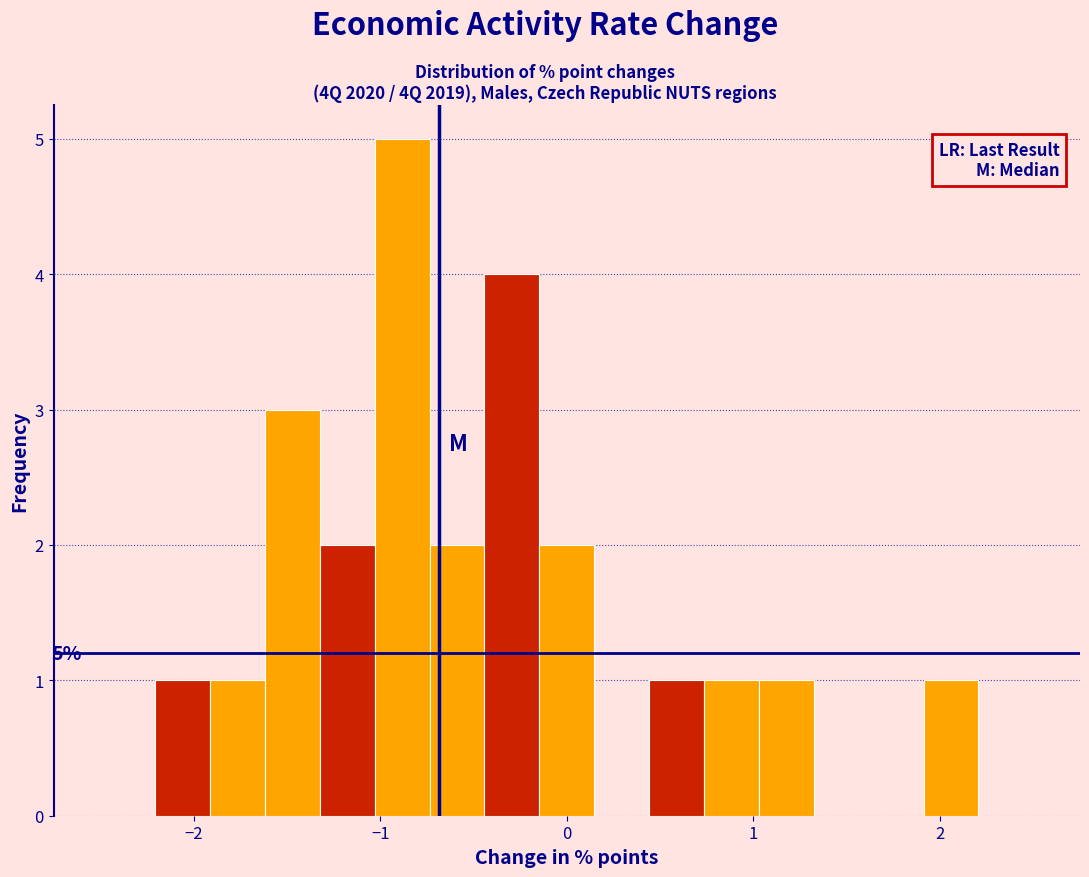

Read against the x-axis, roughly where is the centre of the tallest bar?

-0.9